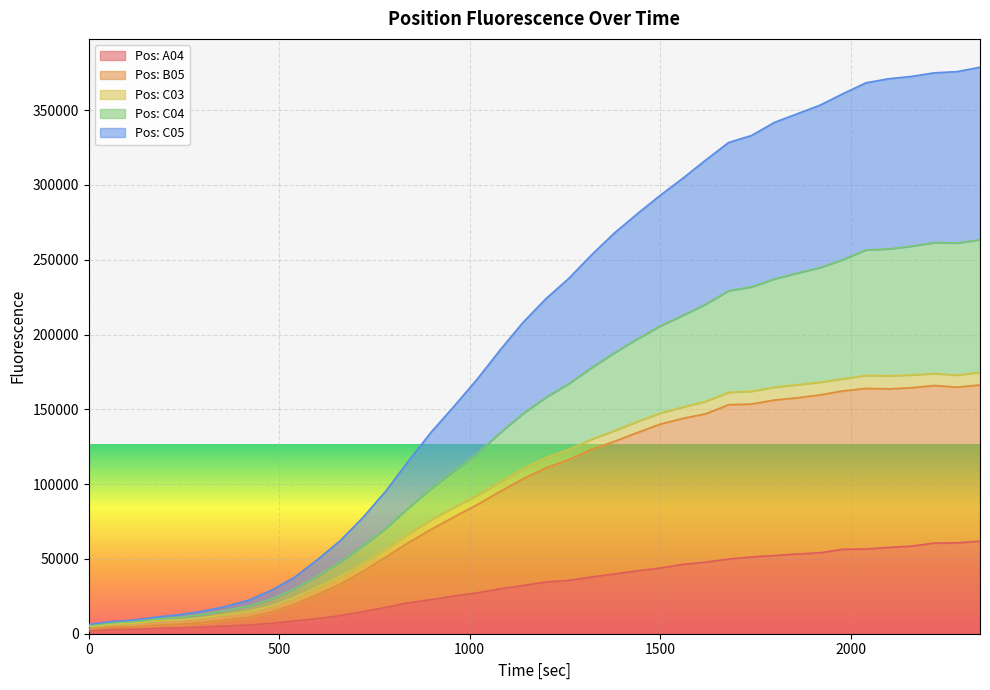

Where does the Pos: A04 series first go above 34567?

1260